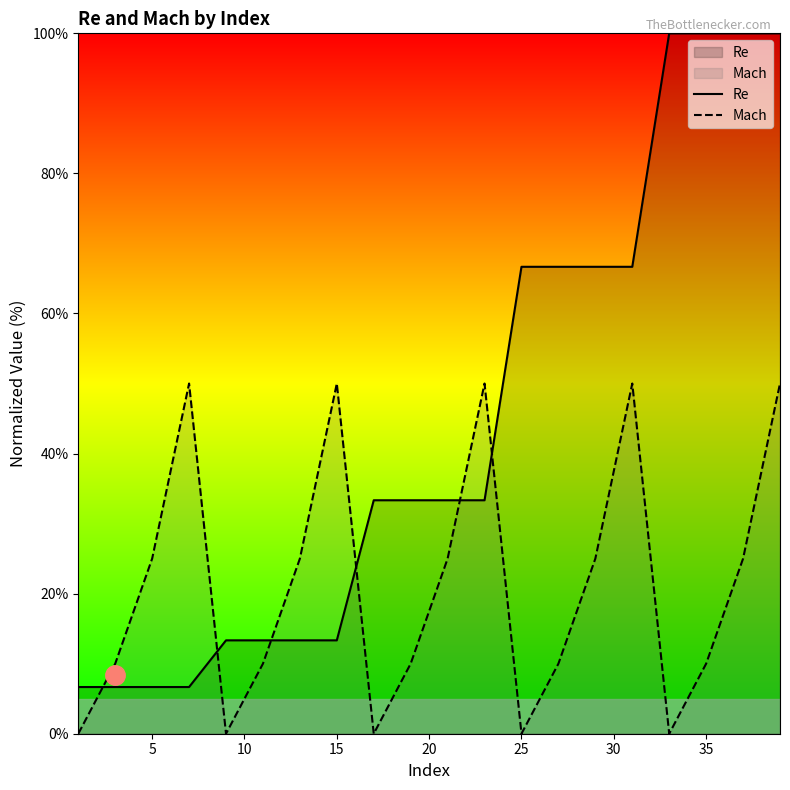

Which series has the widest spread of values?

Re